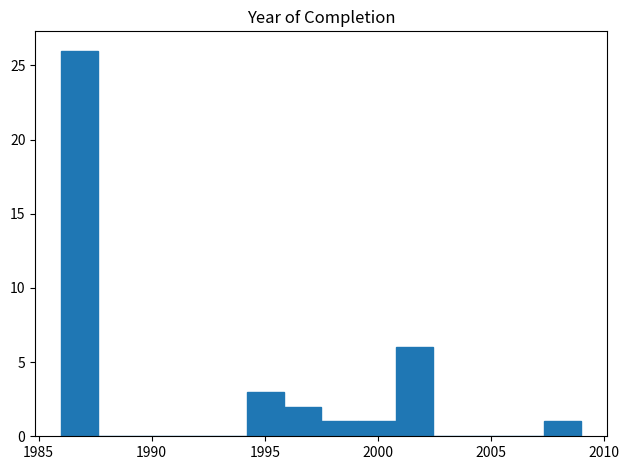

Around what value on the x-axis is the tallest bar? Give the approximate position of its centre, as read against the axis.

1987.0